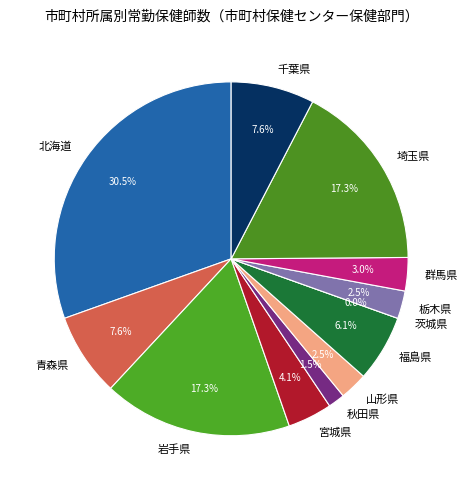

What percentage do 秋田県 and 宮城県 together represent?

5.6%